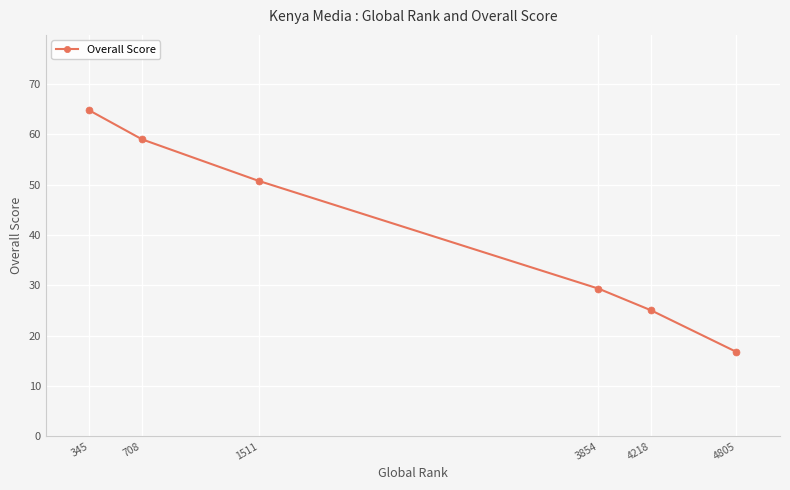

Rank the categories by value from highest to lowest.

345, 708, 1511, 3854, 4218, 4805